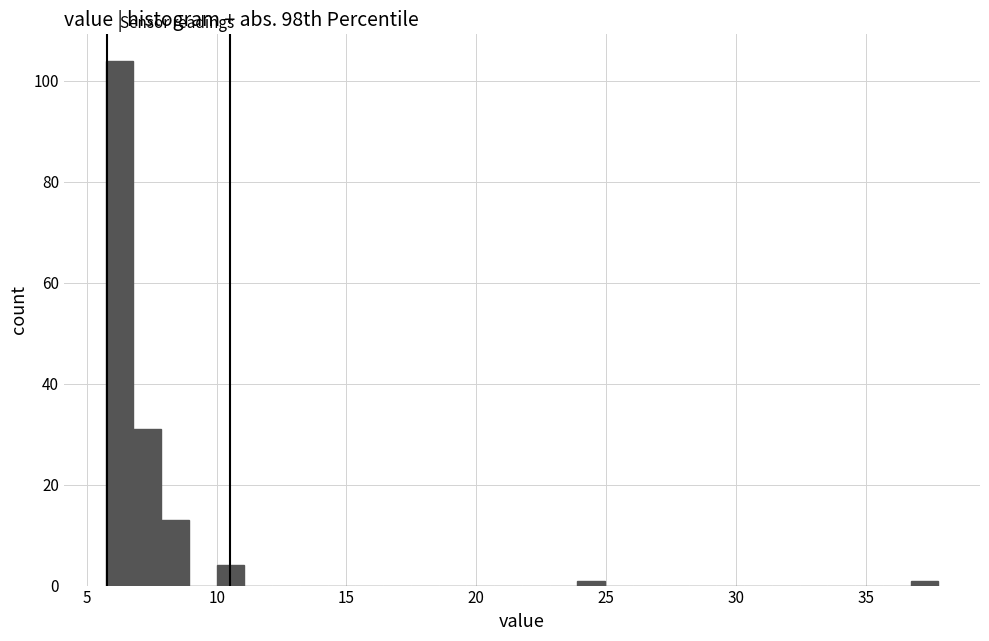

Read against the x-axis, roughly where is the centre of the tallest bar?

6.5